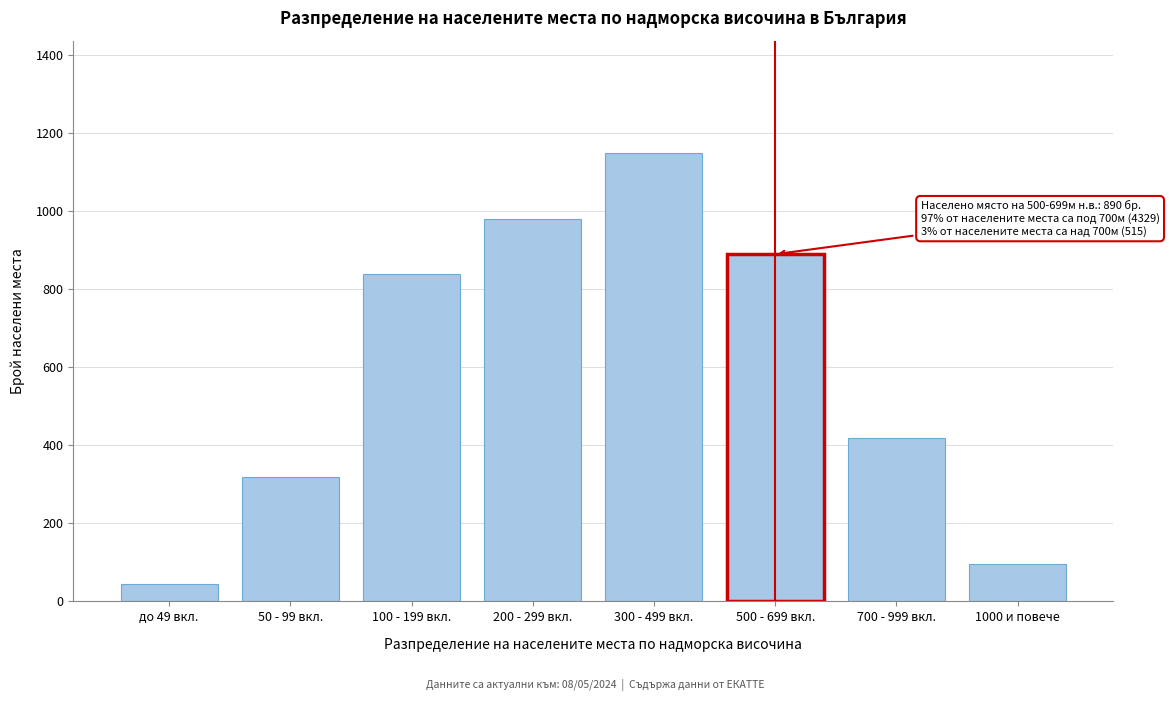

Reading left to right, what are all the values shown in this chart?

45	320	840	980	1150	890	420	95